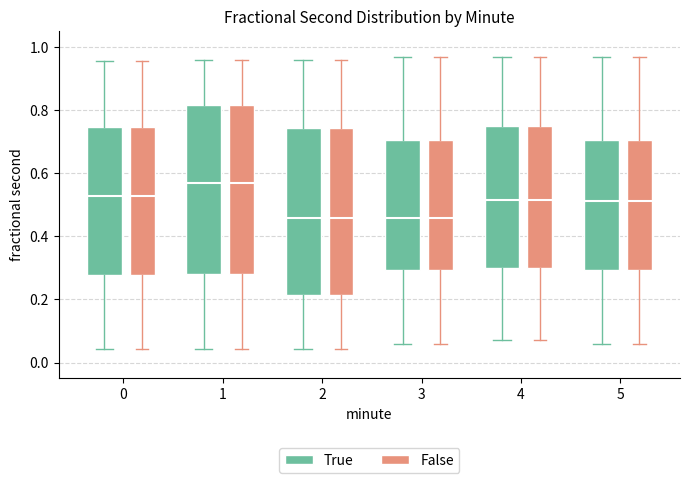

Reading left to right, read every box against the y-axis: the position of its median line, the range the box covers, and the ends of its whiskers. The values are not printed on the chart, so give them approximately, as read against the axis.

0 (True): median 0.52, box 0.28 to 0.74, whiskers 0.04 to 0.96
0 (False): median 0.52, box 0.28 to 0.74, whiskers 0.04 to 0.96
1 (True): median 0.56, box 0.28 to 0.82, whiskers 0.04 to 0.96
1 (False): median 0.56, box 0.28 to 0.82, whiskers 0.04 to 0.96
2 (True): median 0.46, box 0.22 to 0.74, whiskers 0.04 to 0.96
2 (False): median 0.46, box 0.22 to 0.74, whiskers 0.04 to 0.96
3 (True): median 0.46, box 0.30 to 0.70, whiskers 0.06 to 0.96
3 (False): median 0.46, box 0.30 to 0.70, whiskers 0.06 to 0.96
4 (True): median 0.52, box 0.30 to 0.74, whiskers 0.08 to 0.96
4 (False): median 0.52, box 0.30 to 0.74, whiskers 0.08 to 0.96
5 (True): median 0.52, box 0.30 to 0.70, whiskers 0.06 to 0.96
5 (False): median 0.52, box 0.30 to 0.70, whiskers 0.06 to 0.96